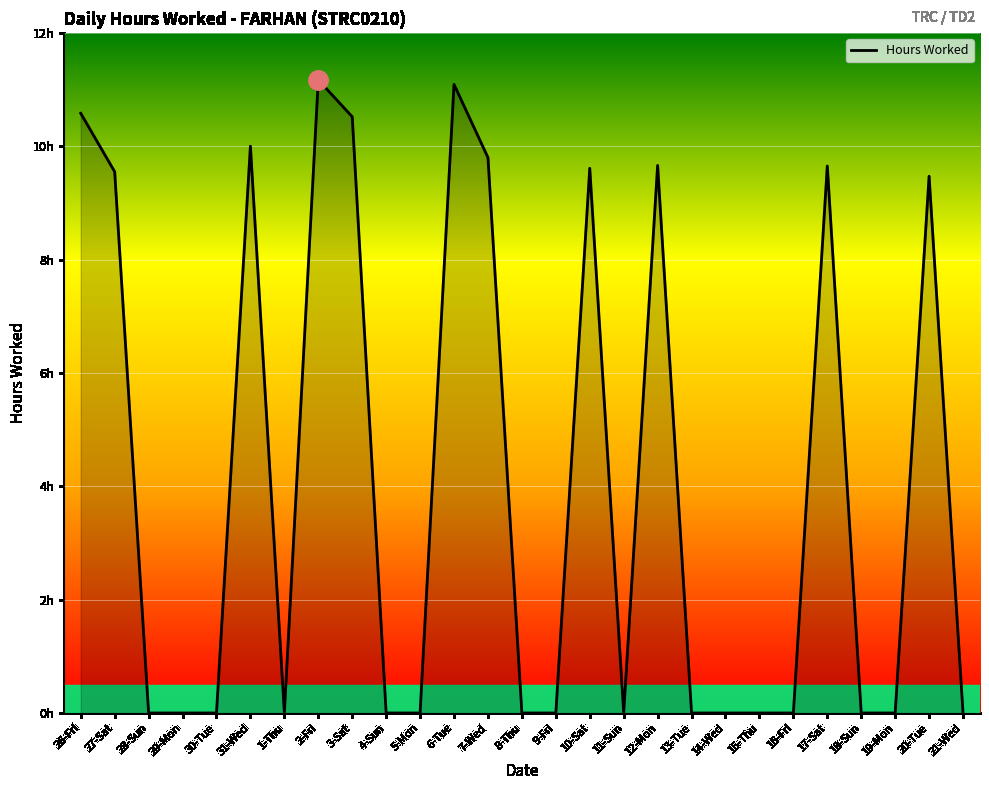

Which category has the highest value across all series?

2-Fri